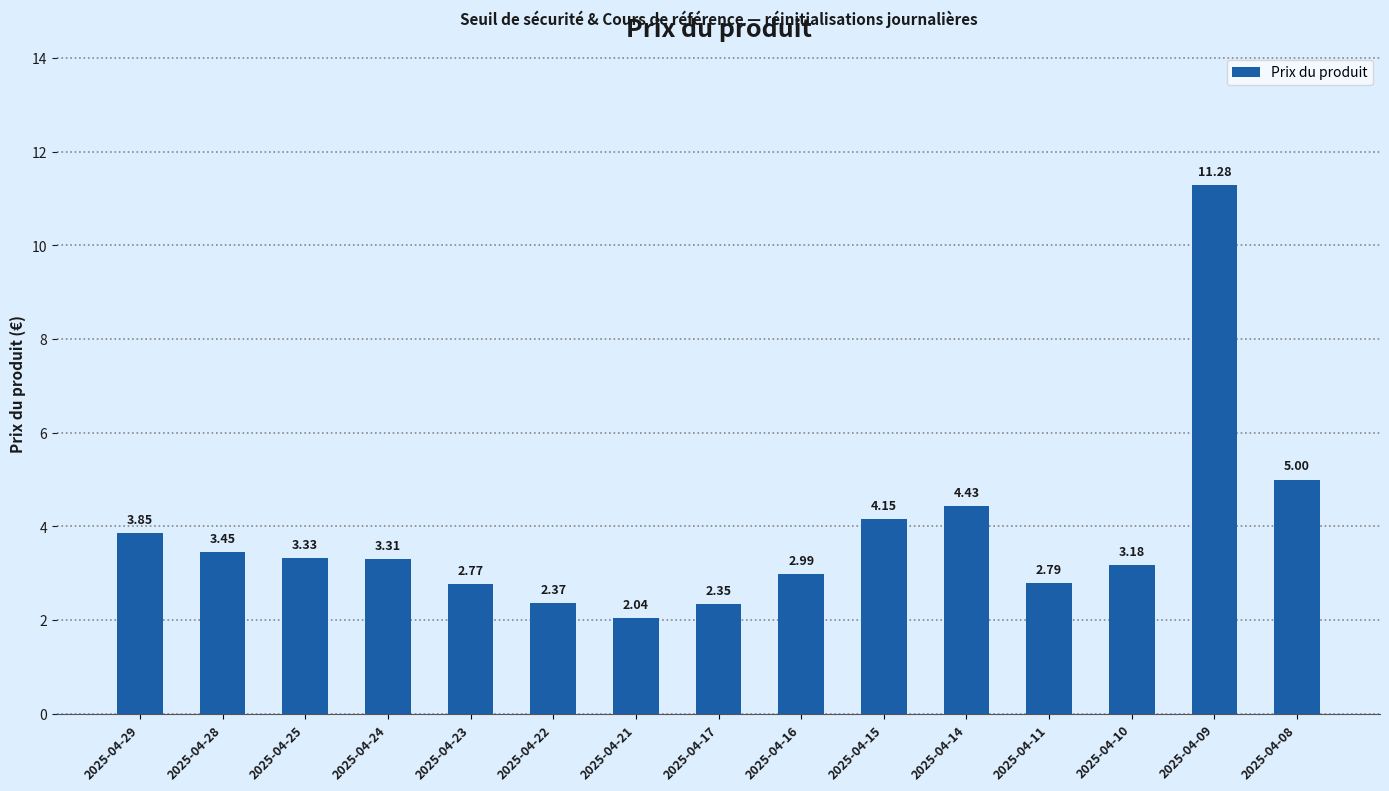

The chart shows a value of 4.9 at 2025-04-09. True or false?

False